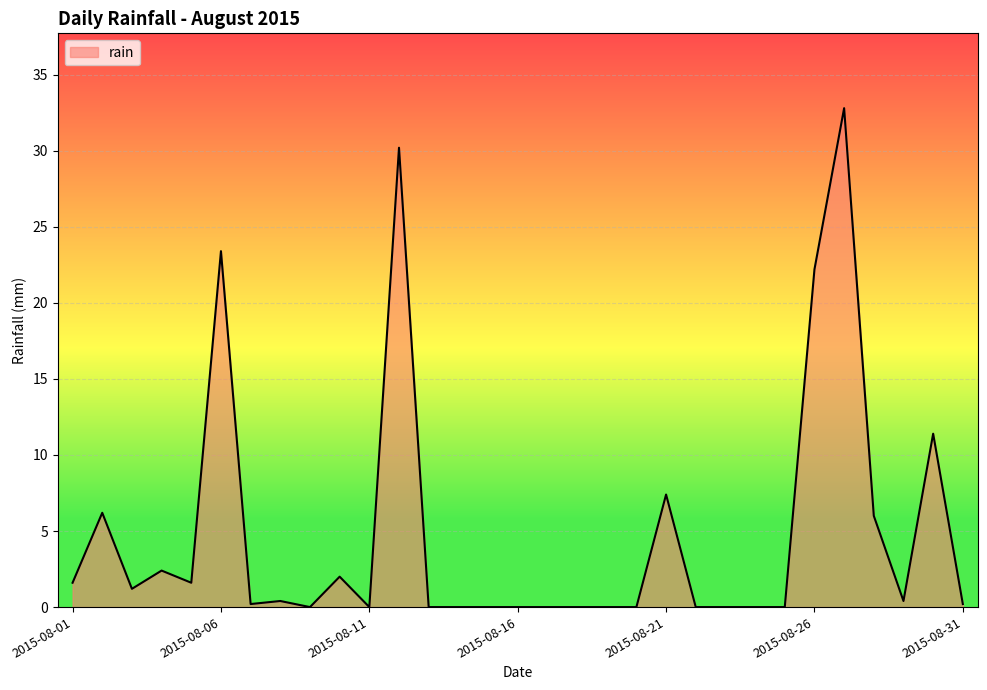

What is the greatest value displayed?

32.8